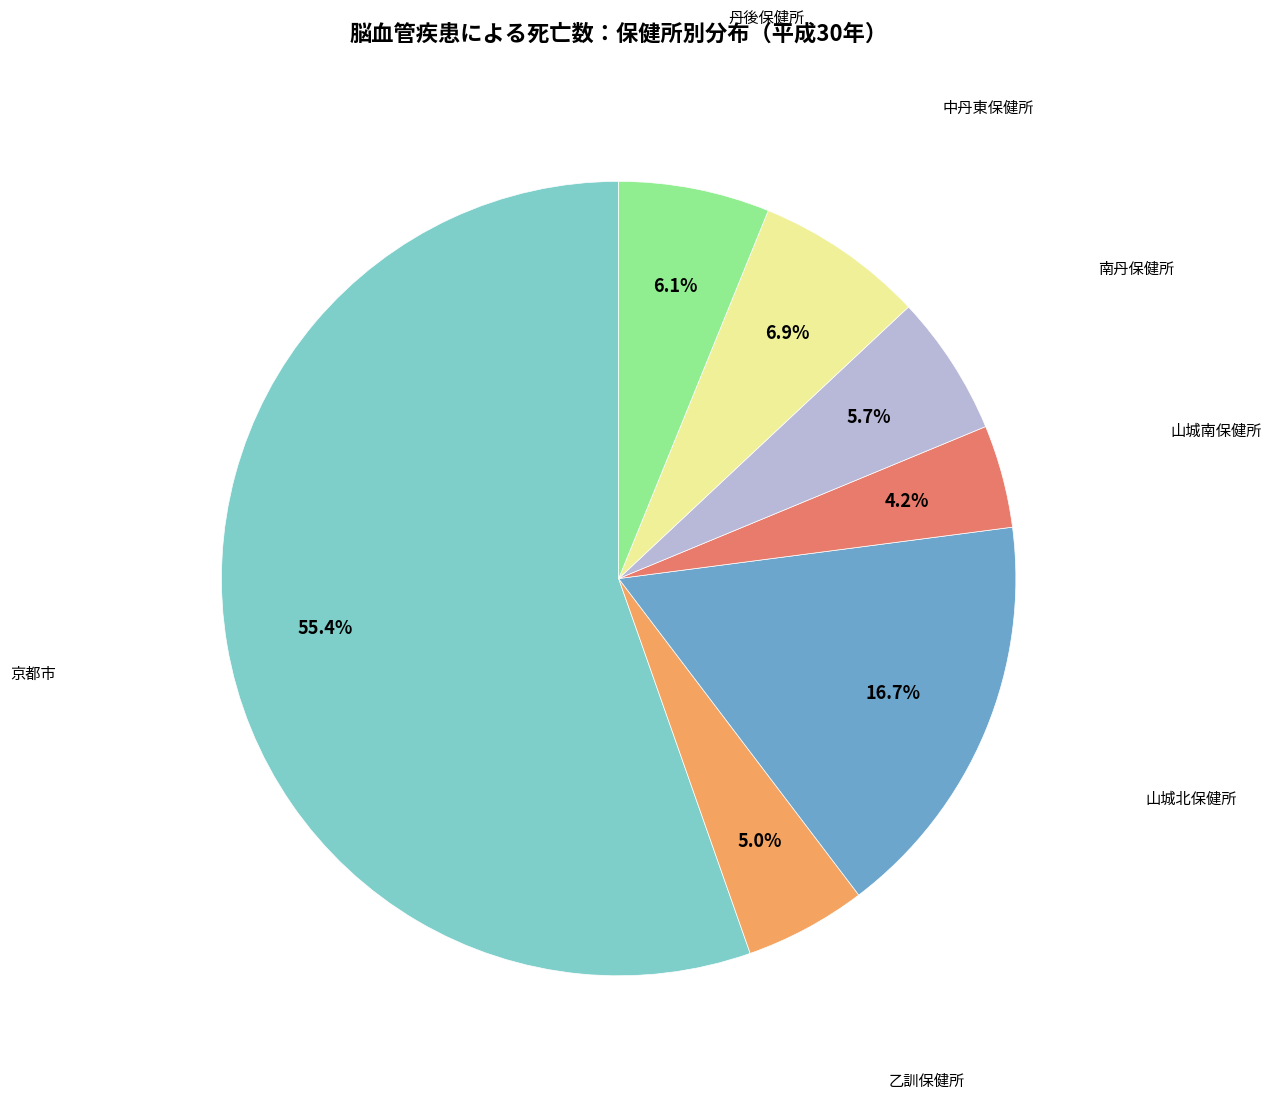

To the nearest percent, what is the difference between the largest and smallest slice percentages?

51%